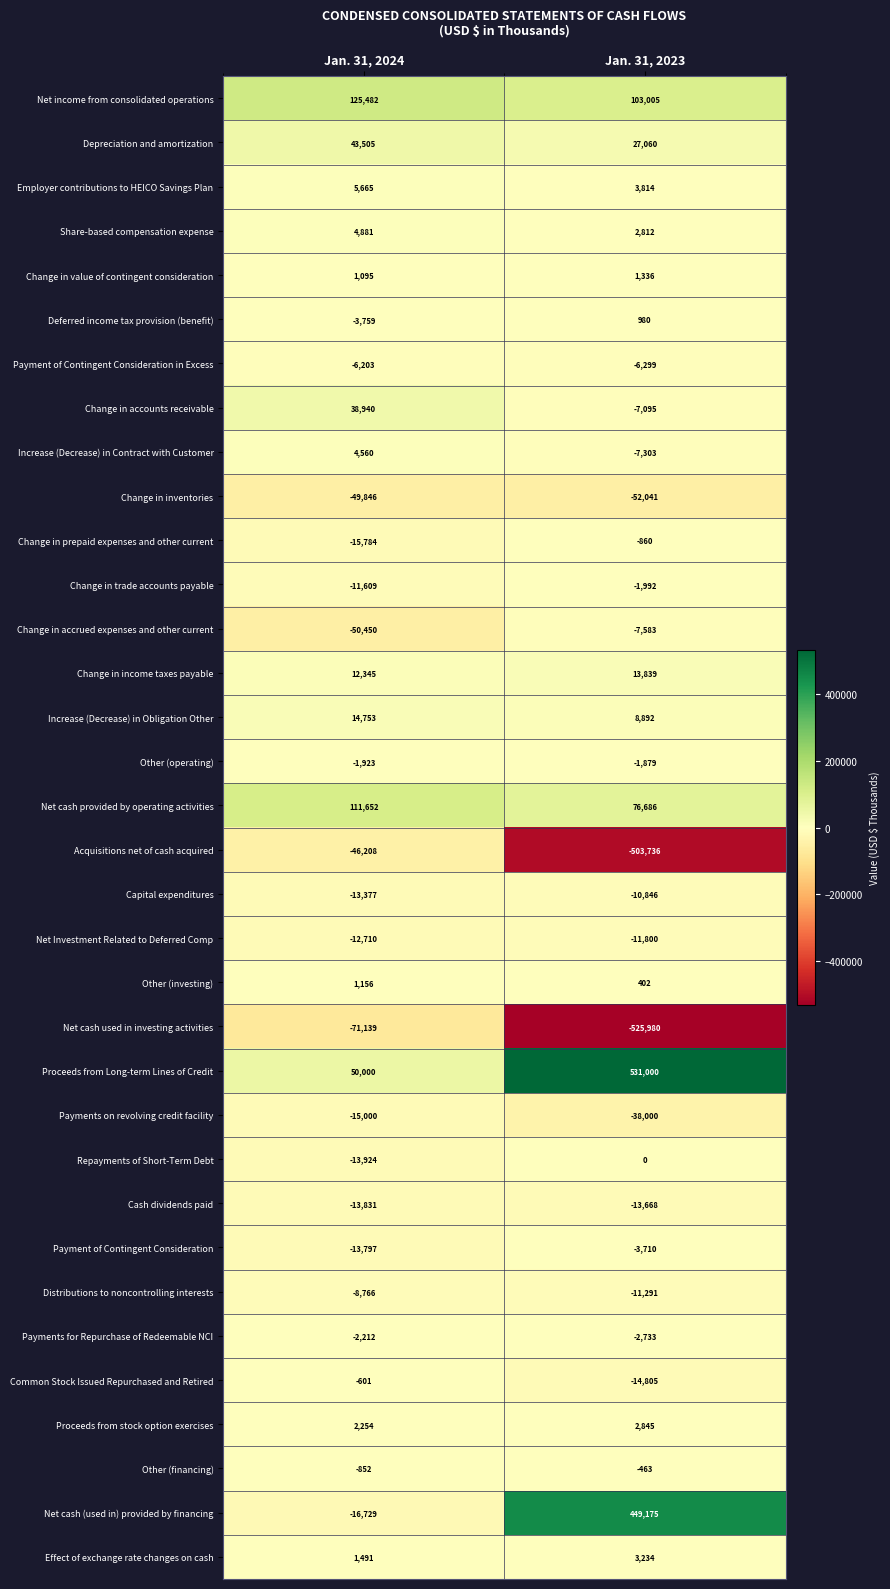

At which category does the chart reach its peak across all series?

Jan. 31, 2023